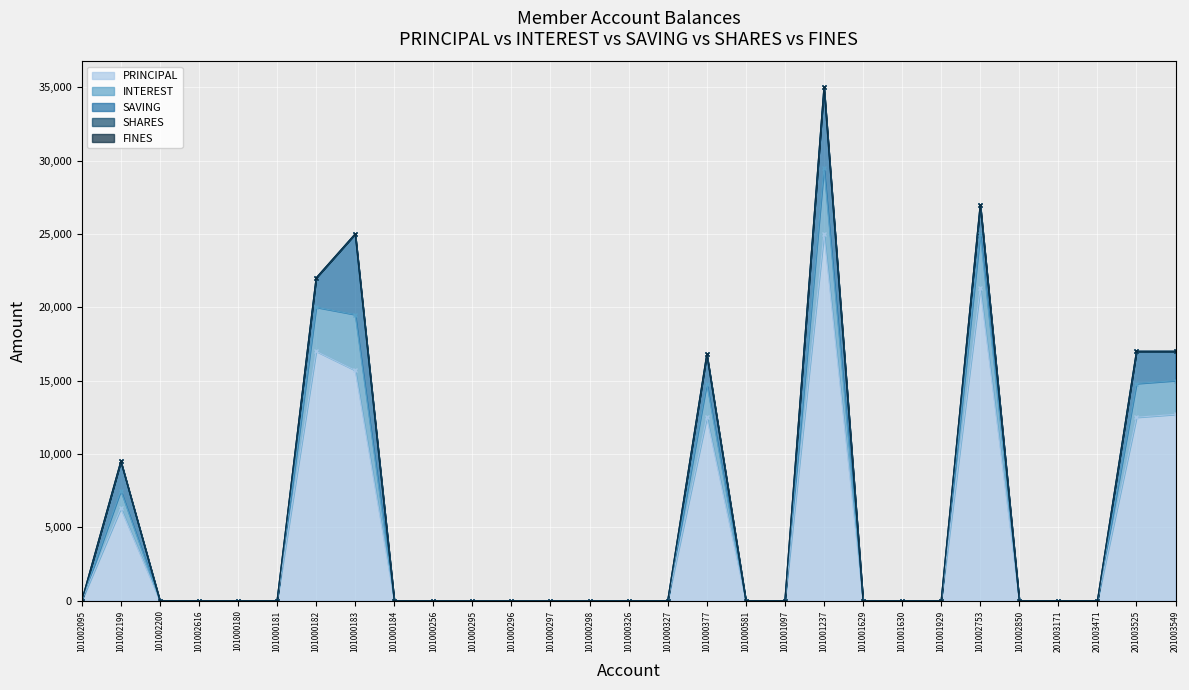

At which label does PRINCIPAL reach its peak?

101001237